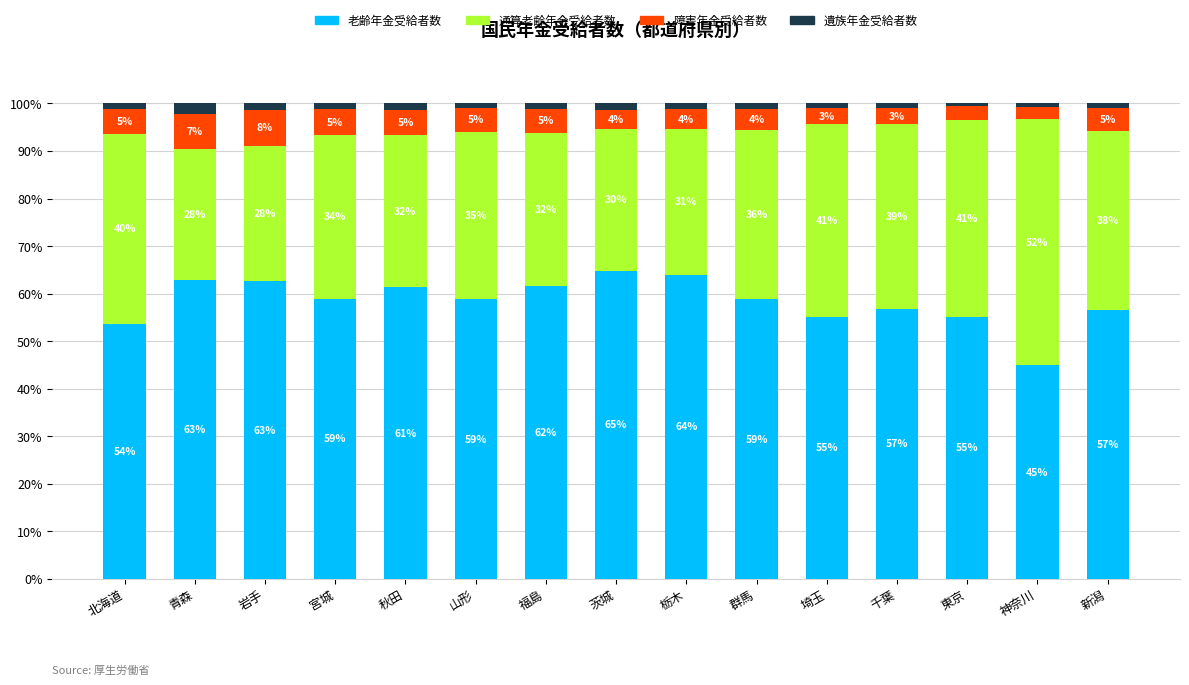

What is the difference between the second highest and minimum values in the 老齢年金受給者数 series?

19.0